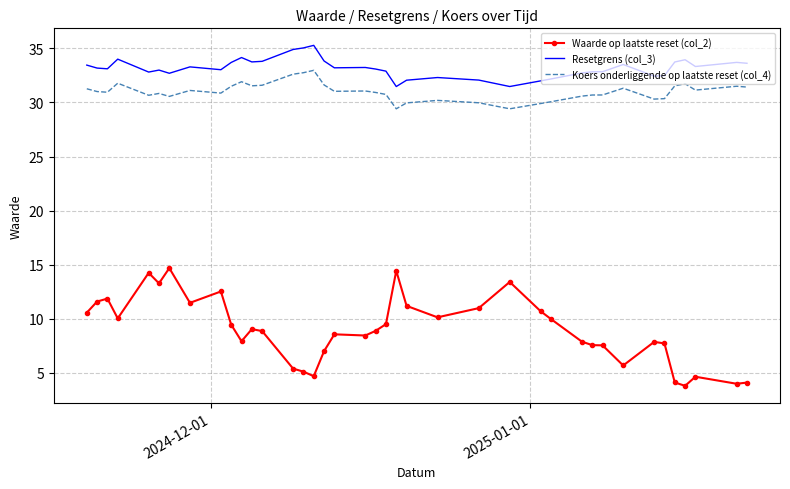

Which series has the widest spread of values?

Waarde op laatste reset (col_2)